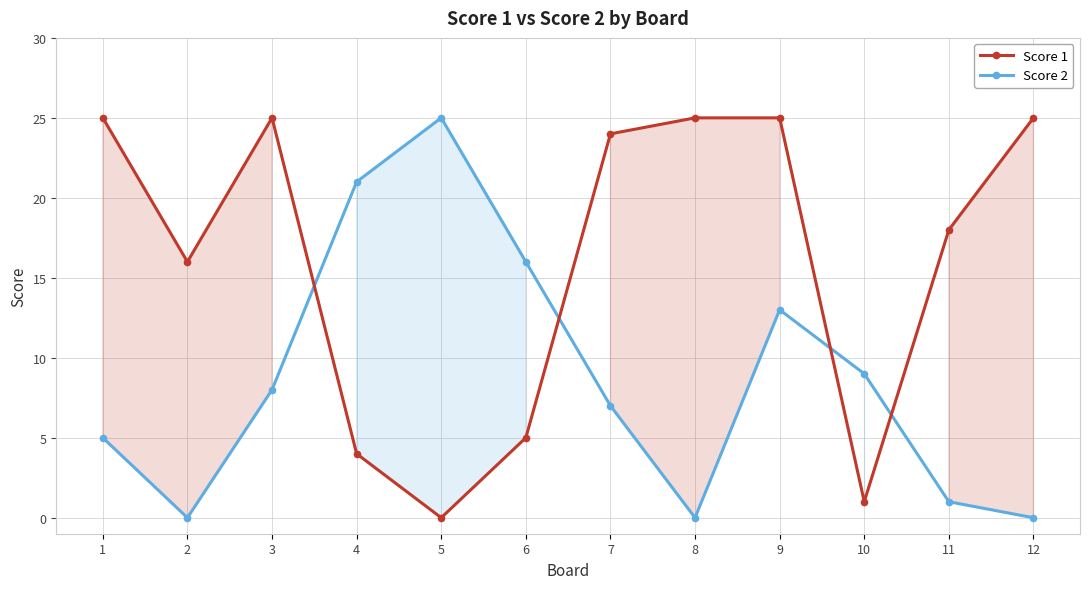

What is the average value of the Score 2 series?

9